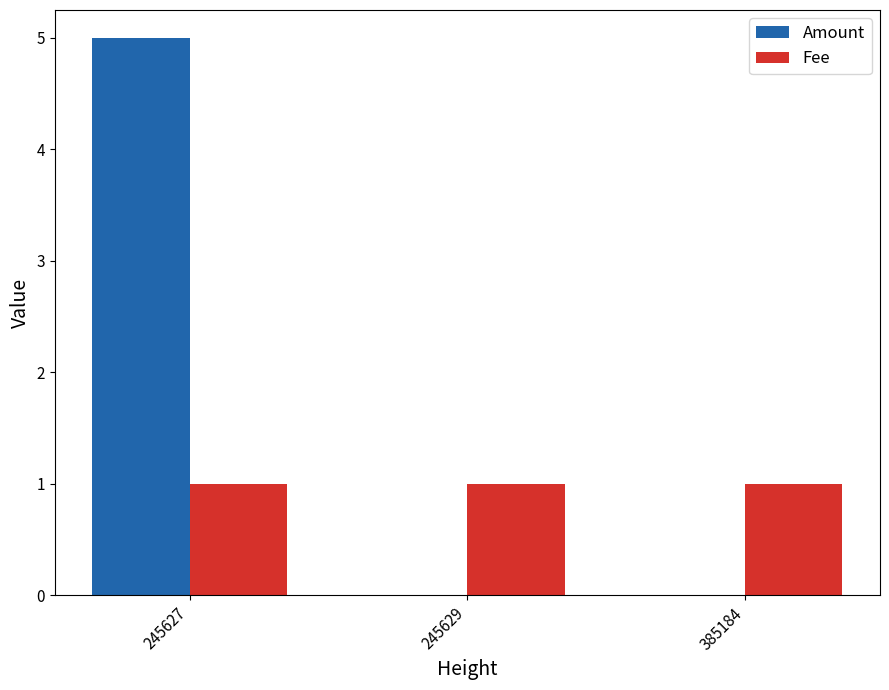

The Fee series shows 2 at 245629. True or false?

False